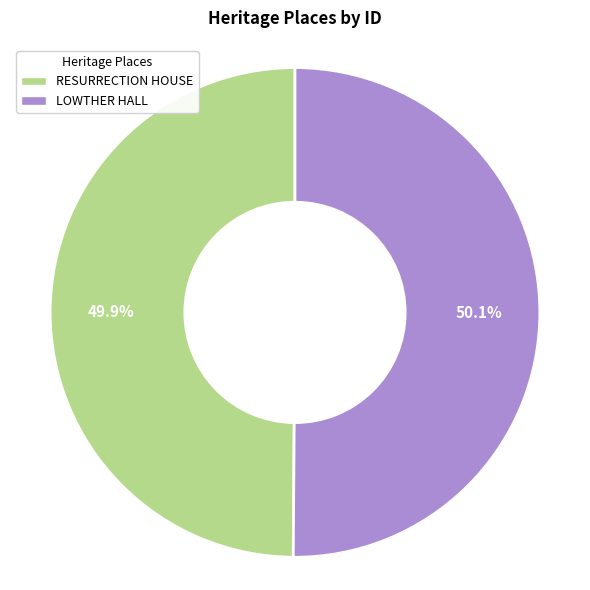

Count the number of slices in the pie.

2